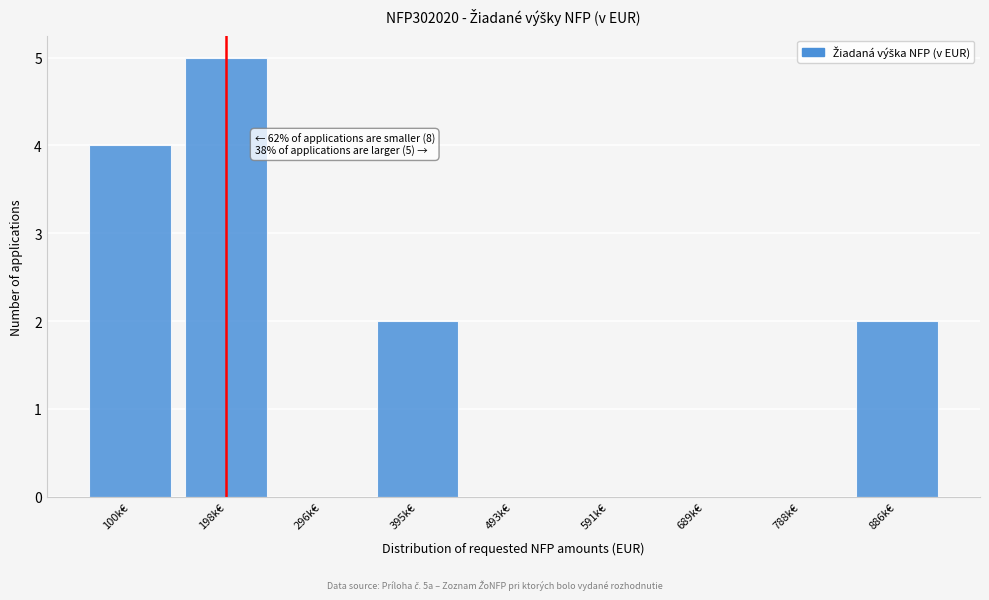

Reading left to right, extract all data points from this chart.

100k€=4	198k€=5	296k€=0	395k€=2	493k€=0	591k€=0	689k€=0	788k€=0	886k€=2